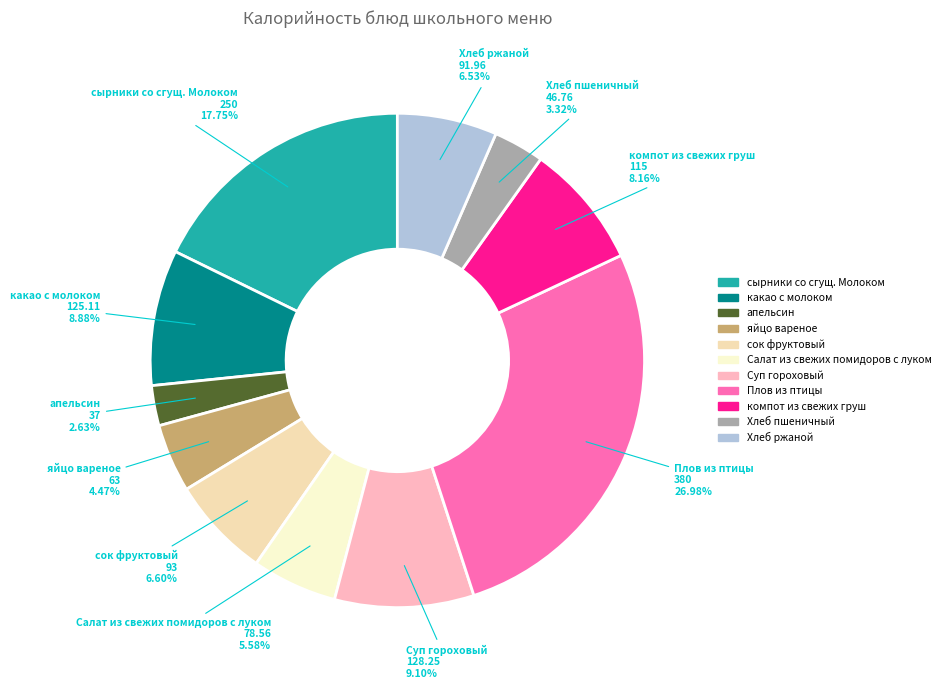

Does какао с молоком account for over 50% of the chart?

No